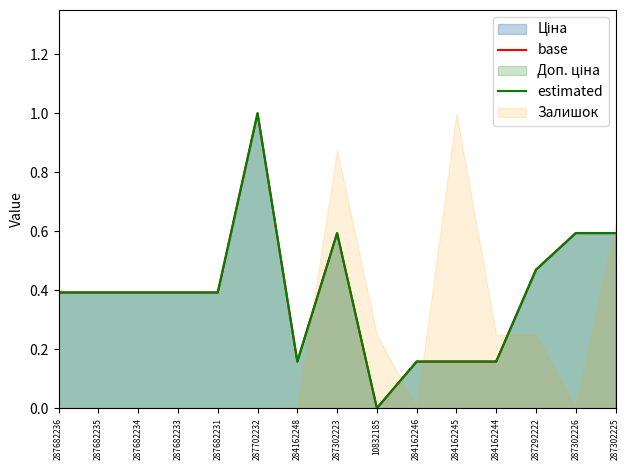

True or false: base and estimated cross at least once.

False